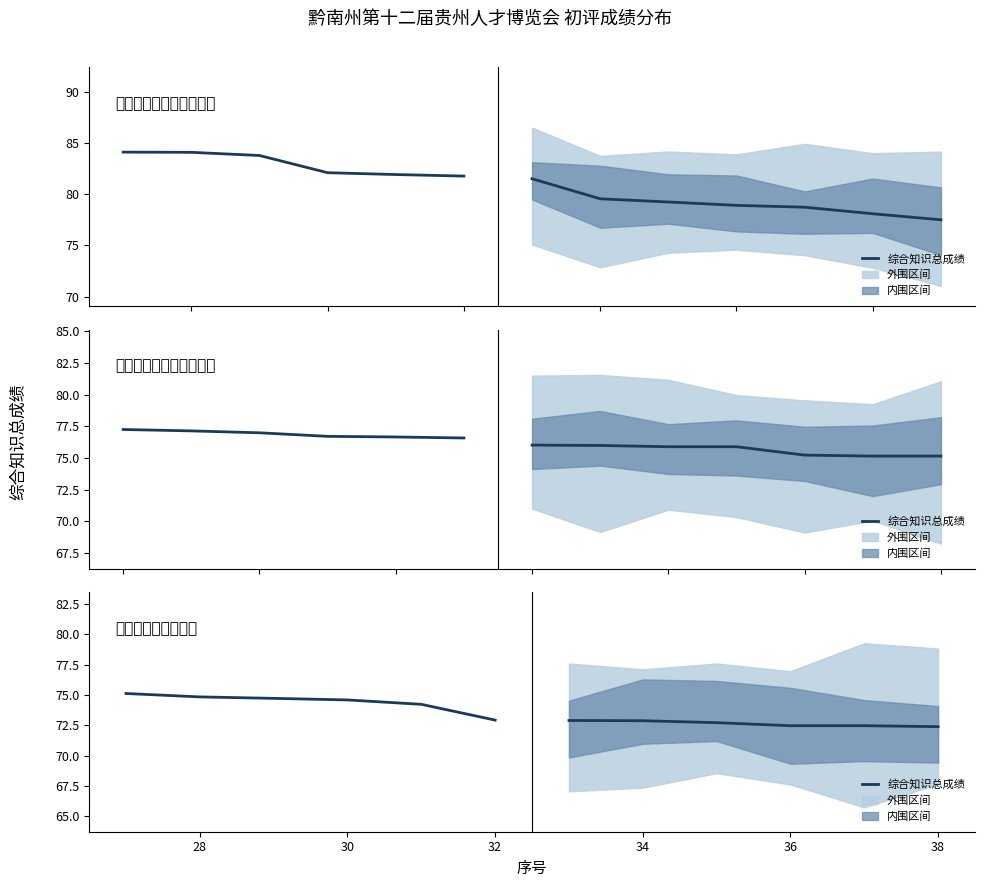

How many data points are above 74?

5